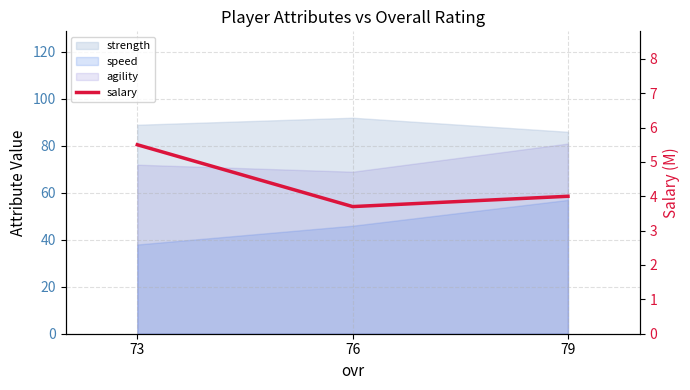

At which category does the chart reach its minimum across all series?

76